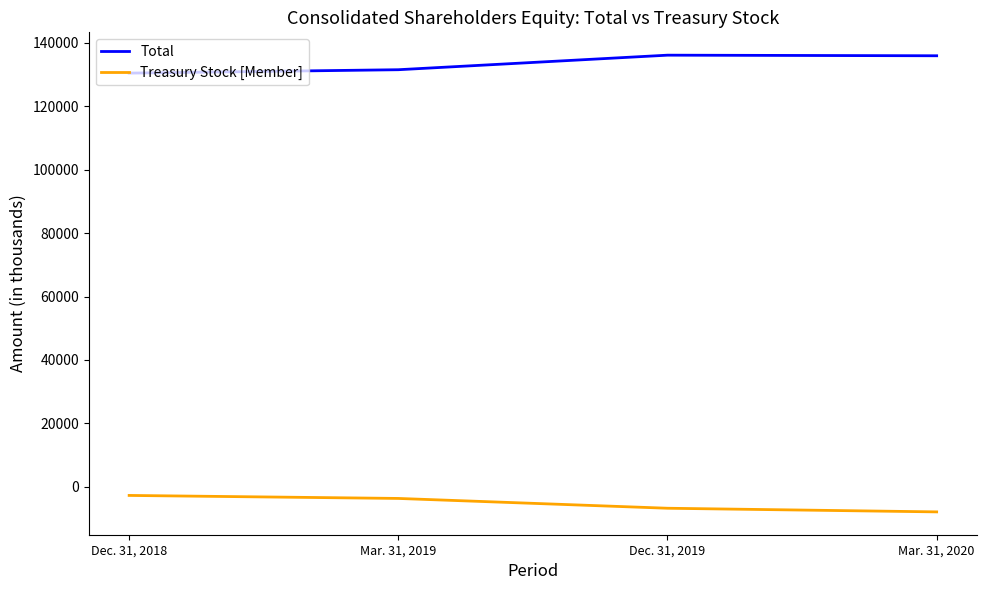

What is the sum of all Treasury Stock [Member] values?

-21036